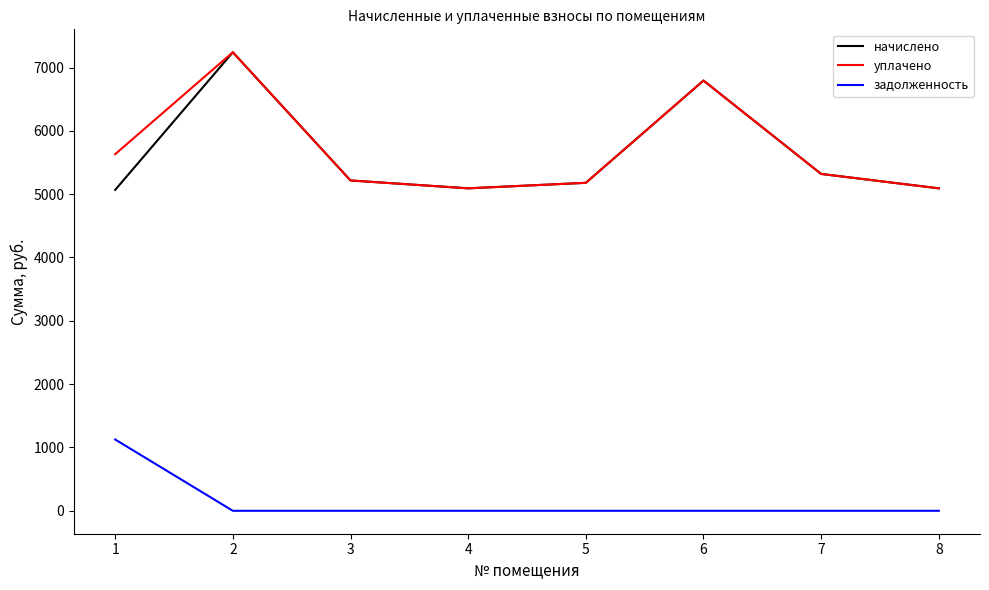

What is the maximum value for задолженность?

1126.1